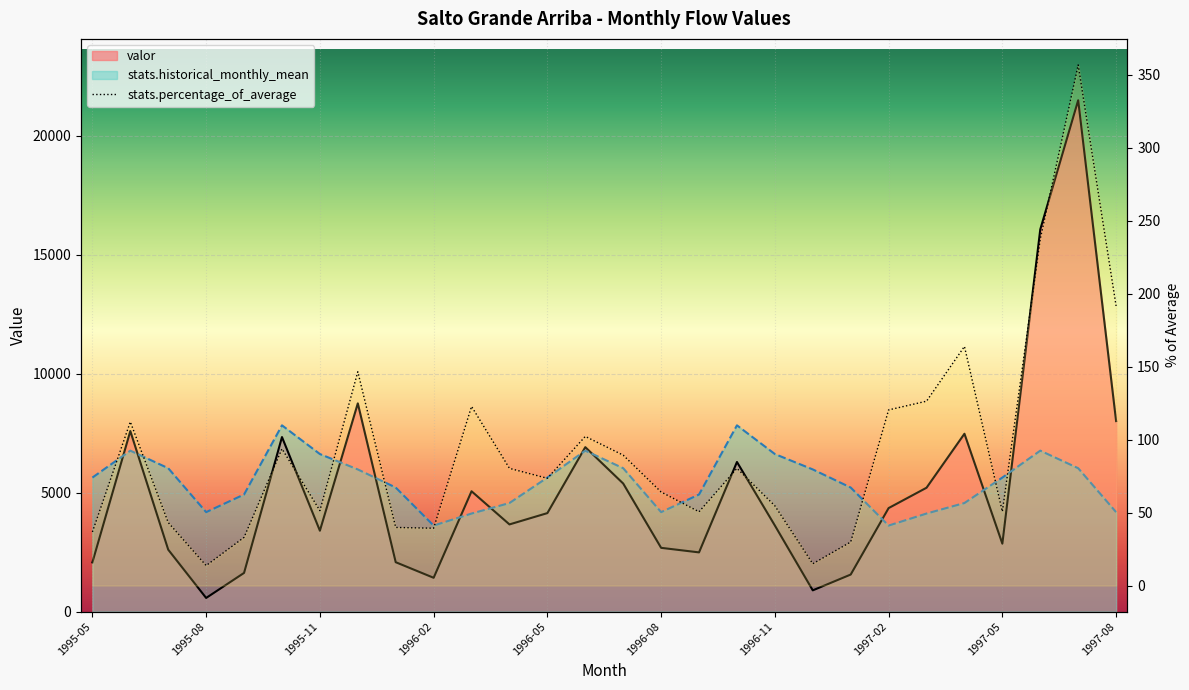

What position from the left is 1996-08?

16